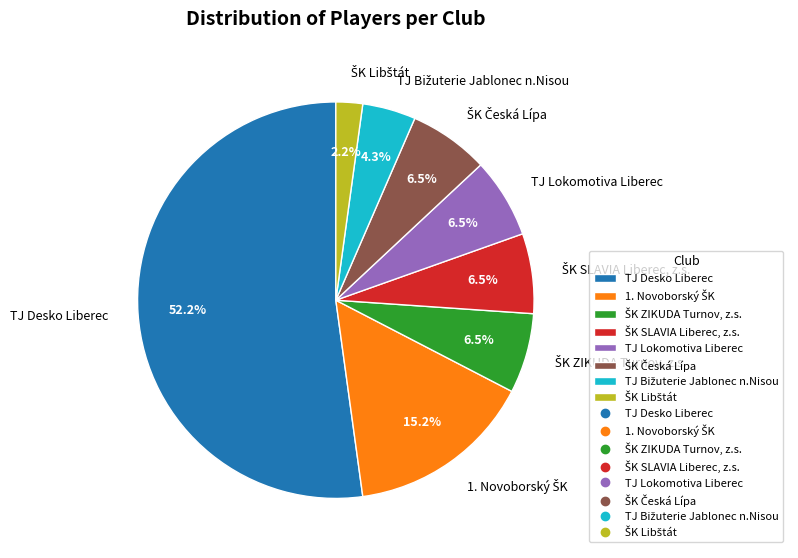

Which category accounts for the majority?

TJ Desko Liberec